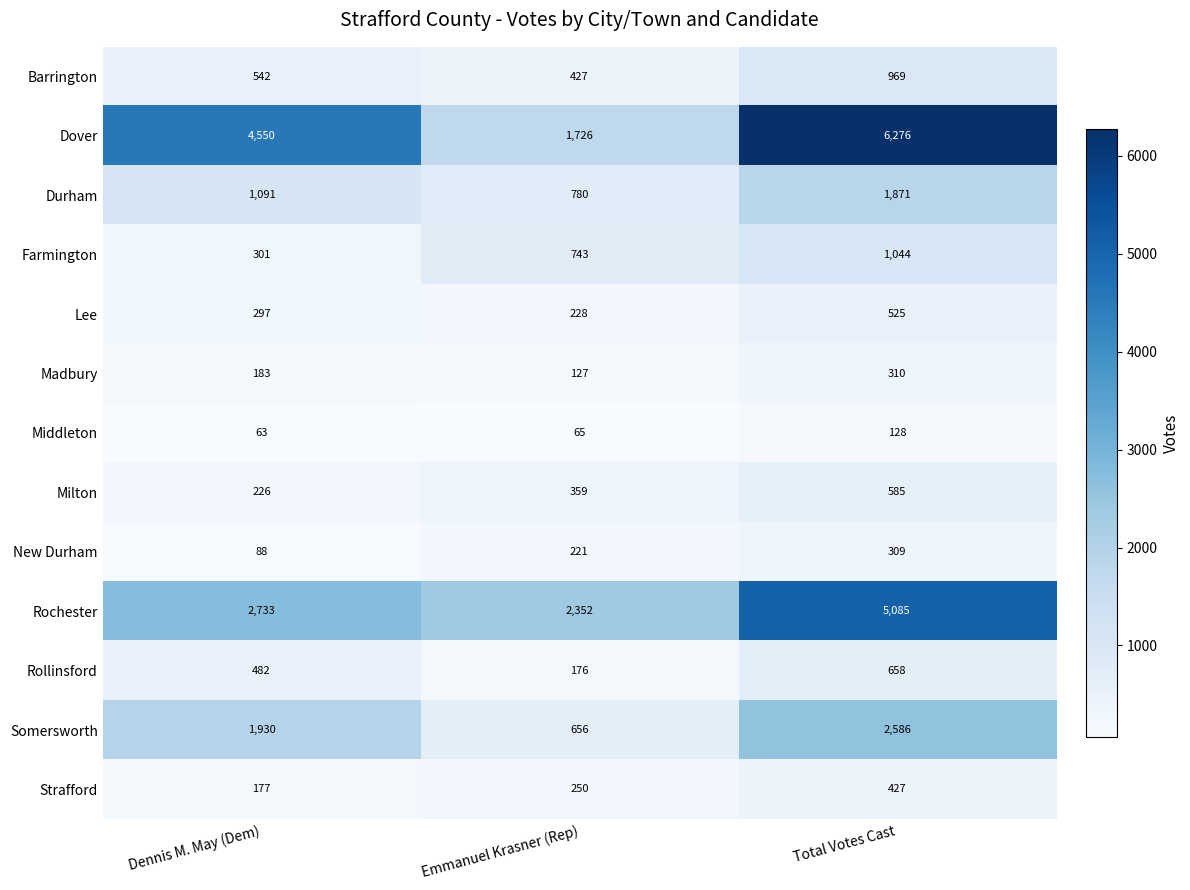

What is the average value of the Rochester series?

3390